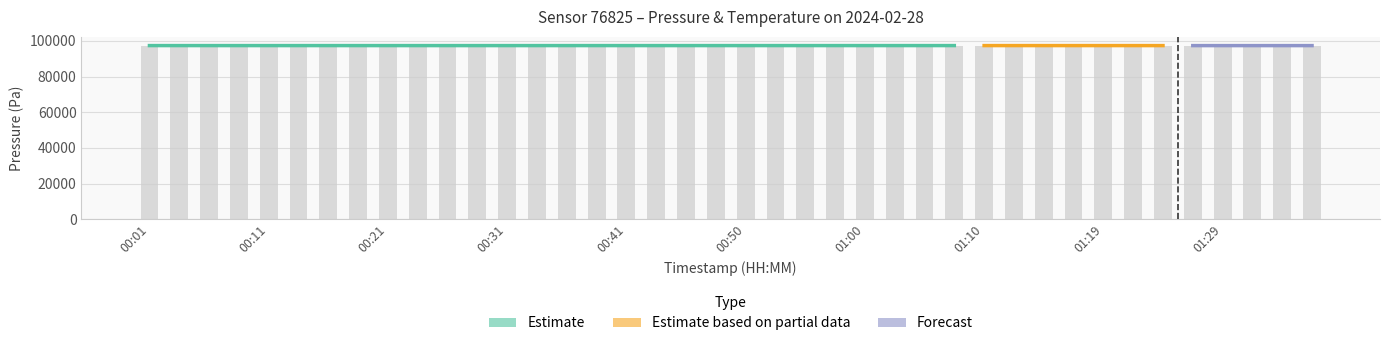

What is the maximum value shown in the chart?

97375.0